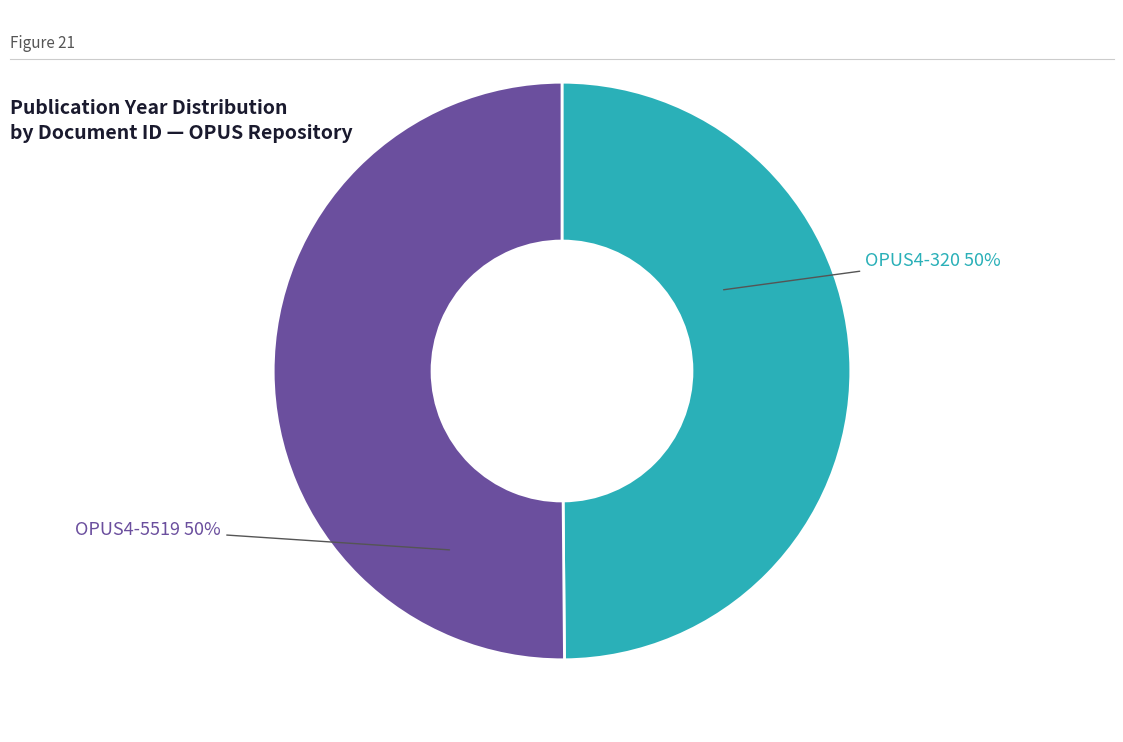

Approximately how many times larger is the value at OPUS4-5519 compared to OPUS4-320?

1.0